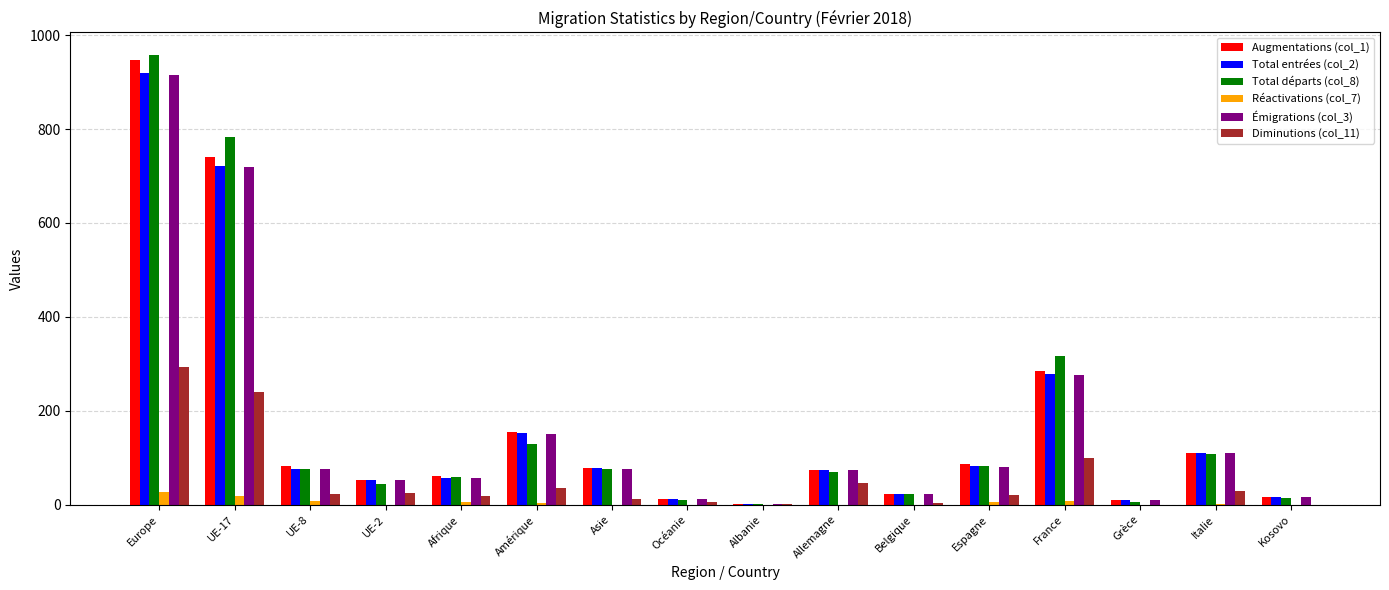

What is the spread (max minus min) of values at Océanie?

12